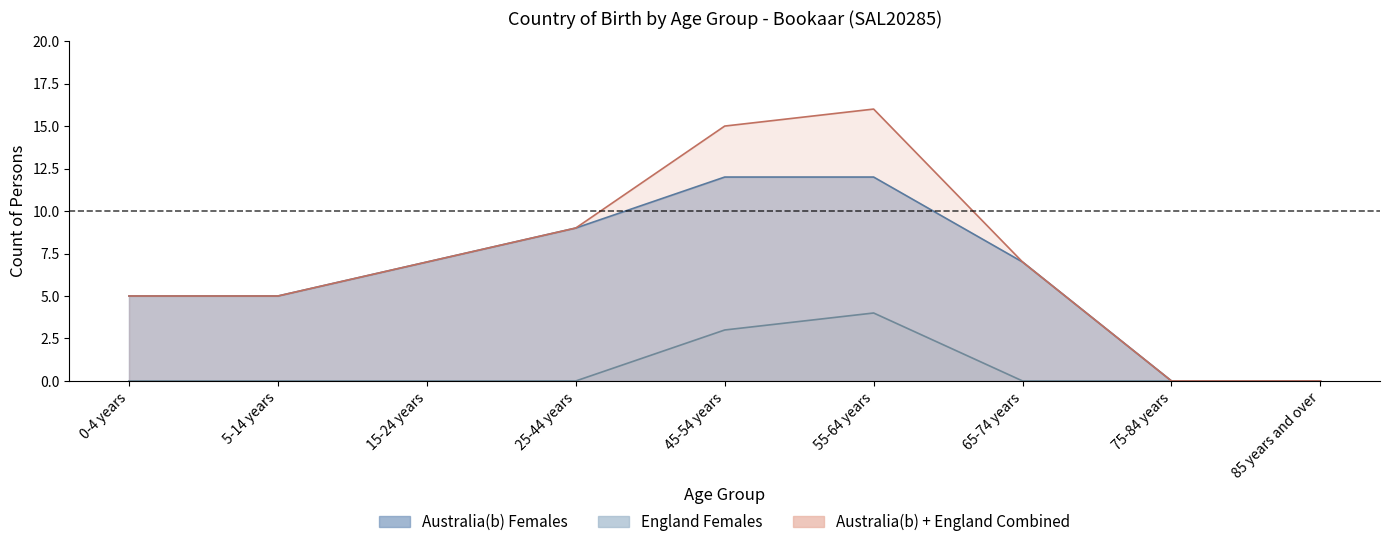

What is the average value of the England Females series?

1